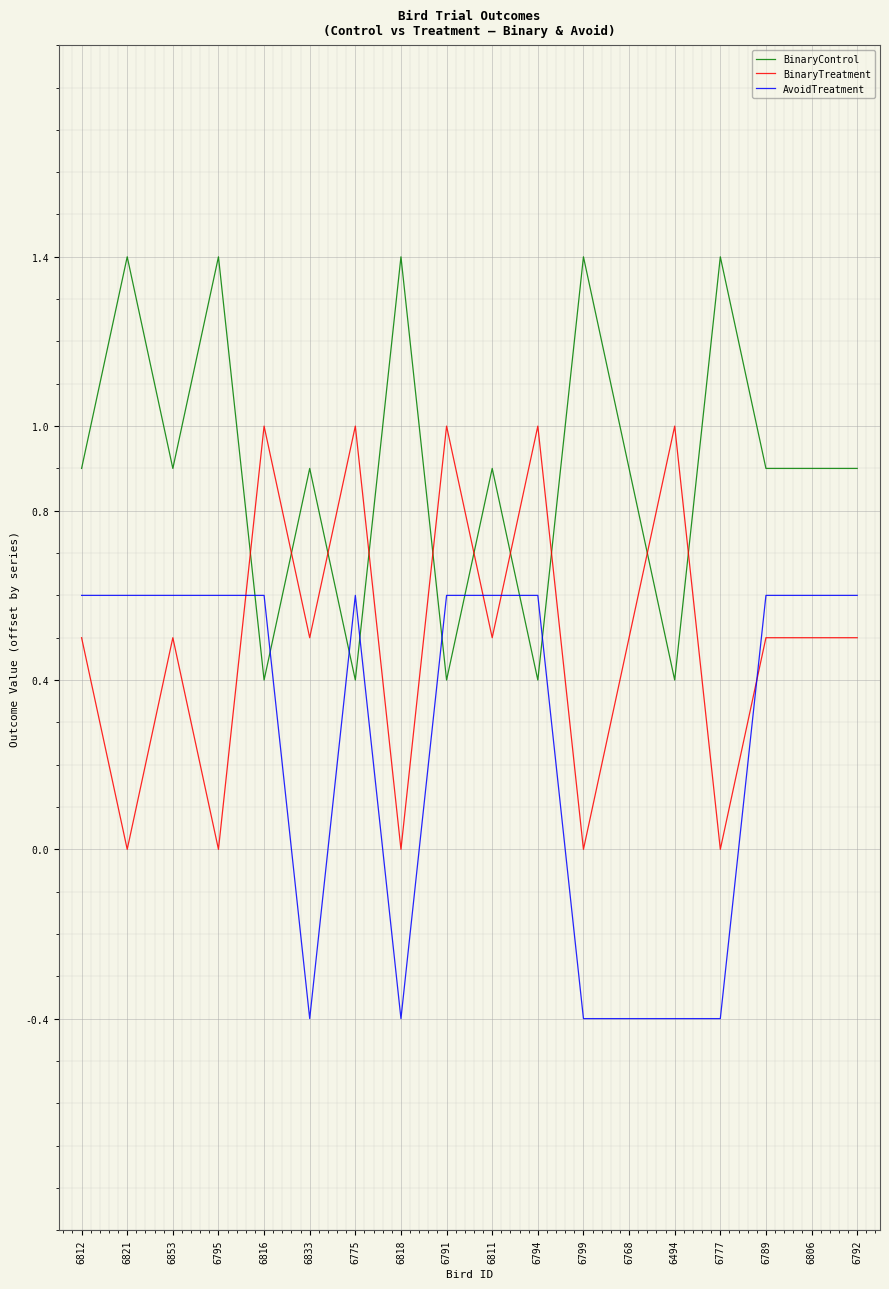

True or false: BinaryControl has more than 0 points higher than both neighbors.

True